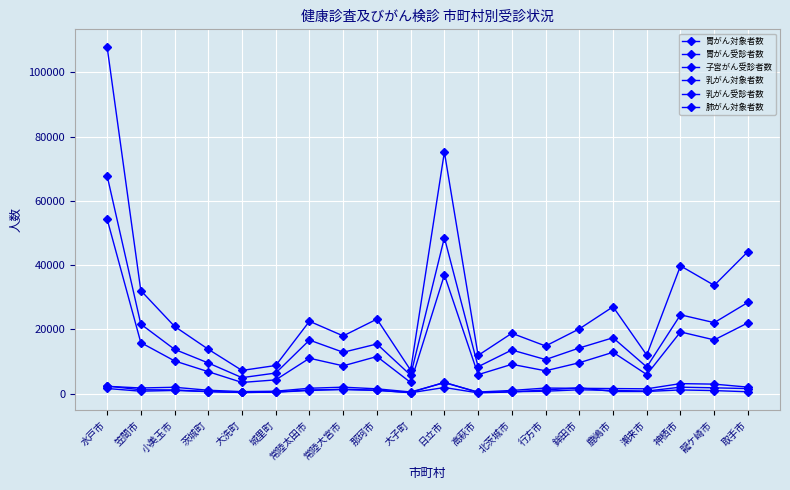

Read the 胃がん対象者数 value at 大洗町, to the nearest 50.

4950